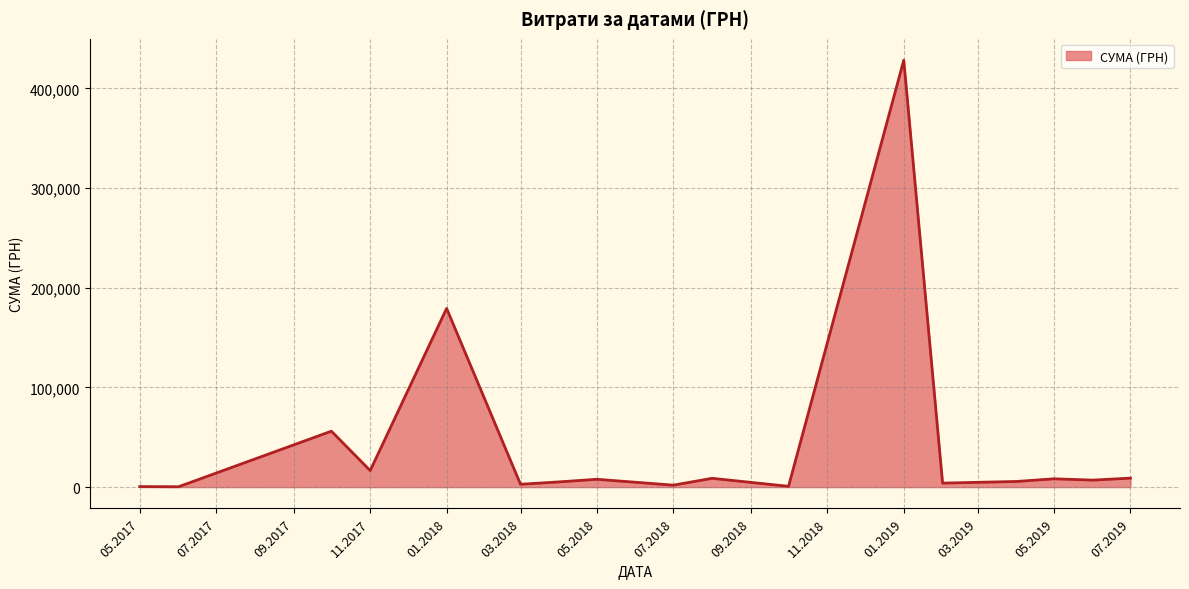

Does the chart display data point markers on the line(s)?

No